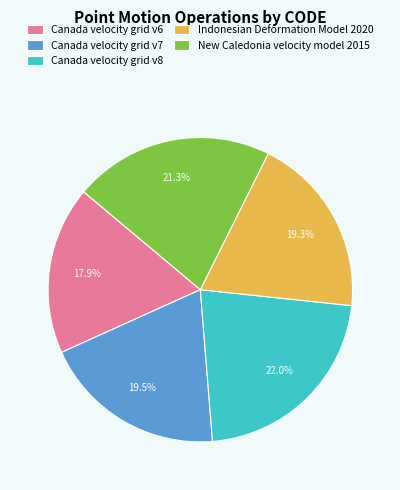

What percentage is NOT represented by Indonesian Deformation Model 2020?

80.7%